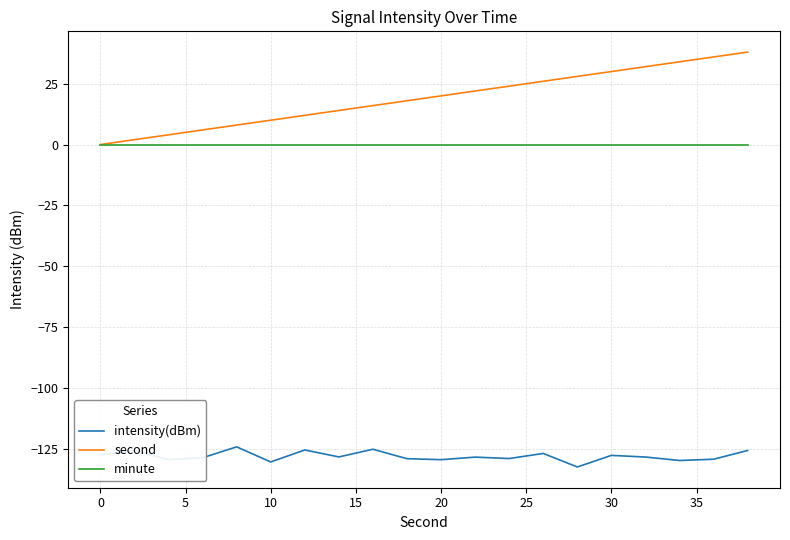

True or false: intensity(dBm) has more than 2 interior local peaks.

True